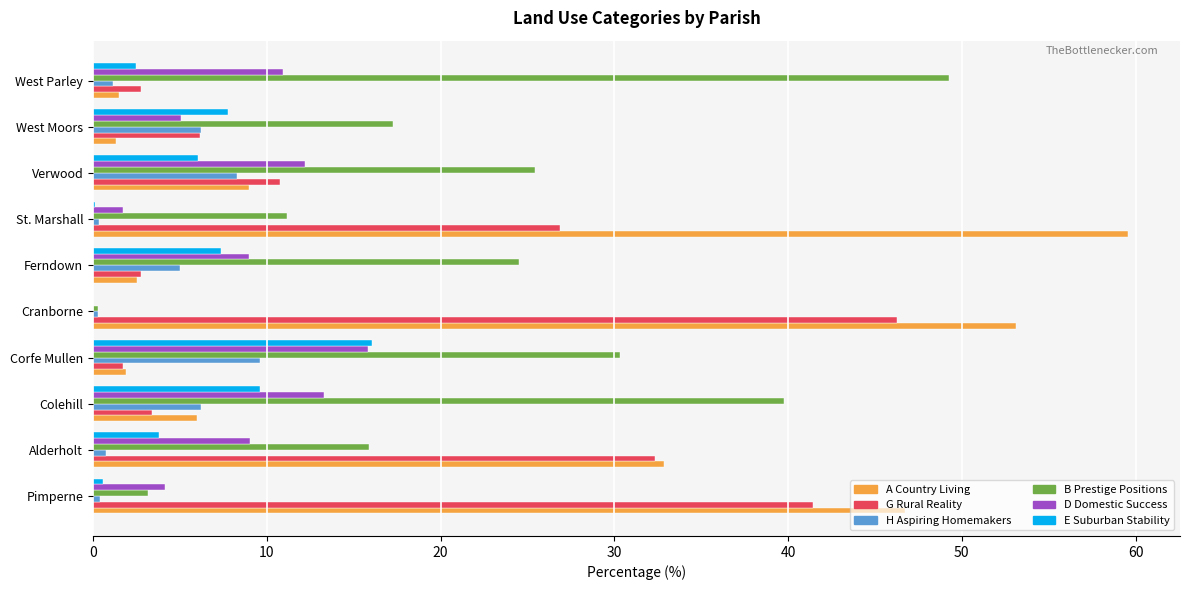

Read the G Rural Reality value at Ferndown.

2.7